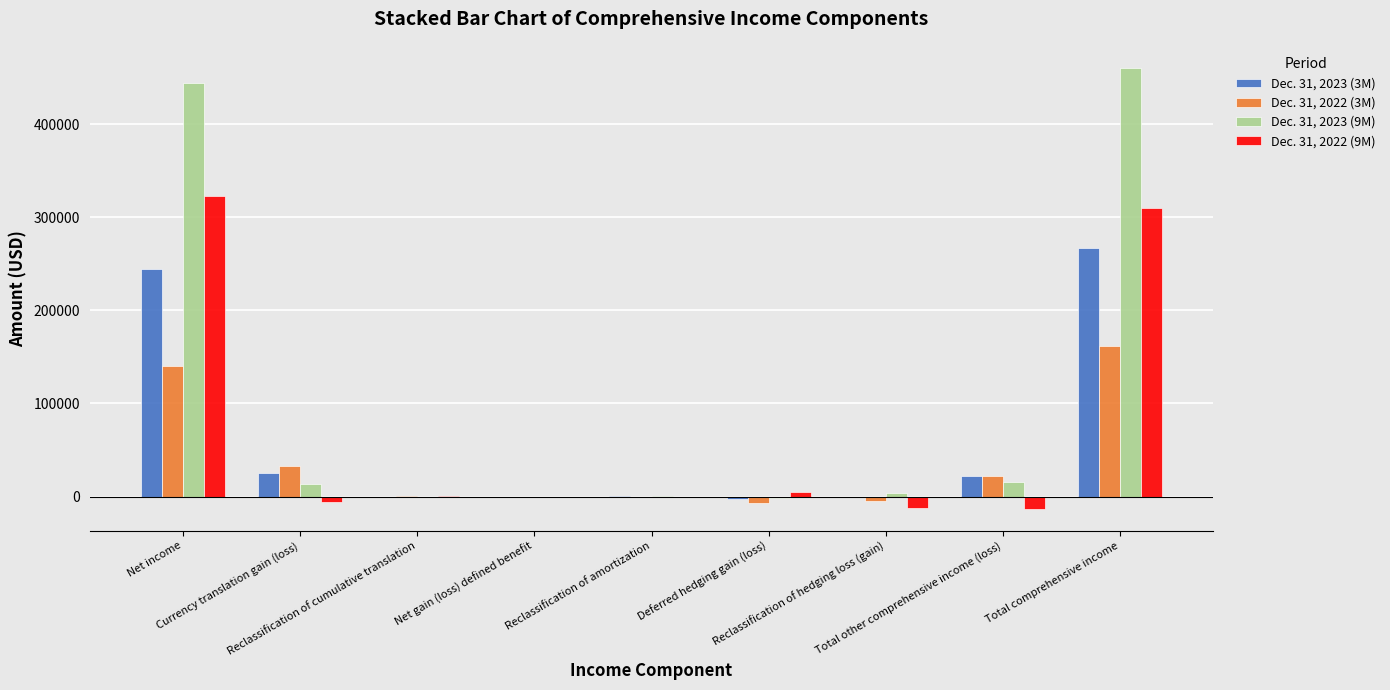

What is the sum of all Dec. 31, 2022 (3M) values?

346384